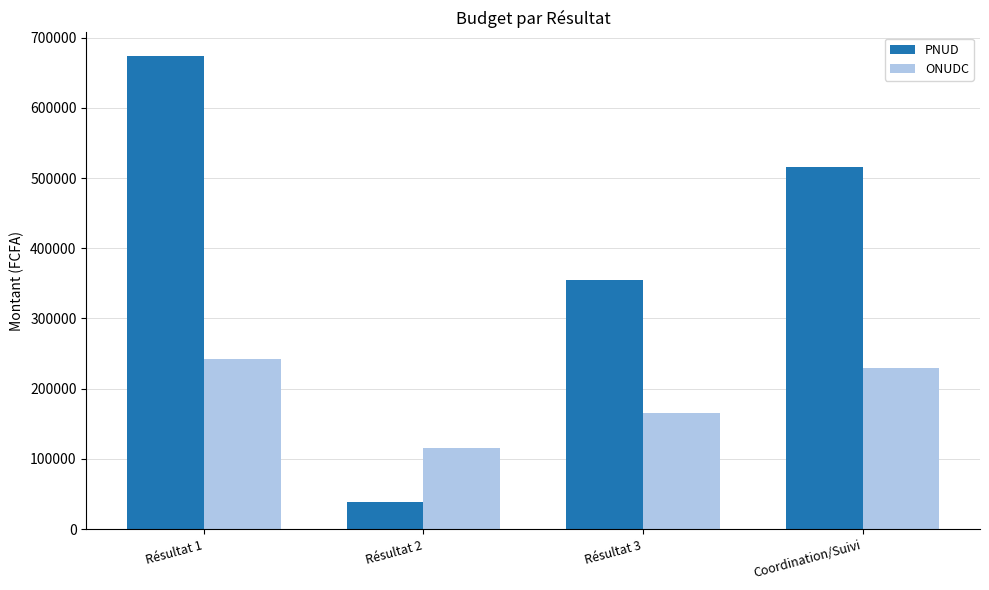

List the series in order of their peak value, highest first.

PNUD, ONUDC